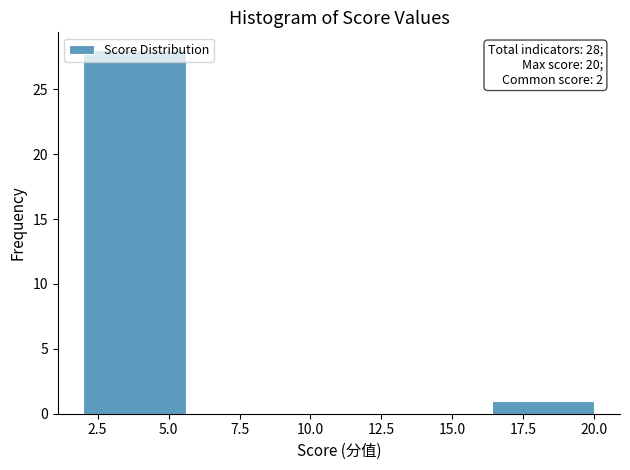

Over which range of the x-axis is the bar tallest?

2.0 to 5.6